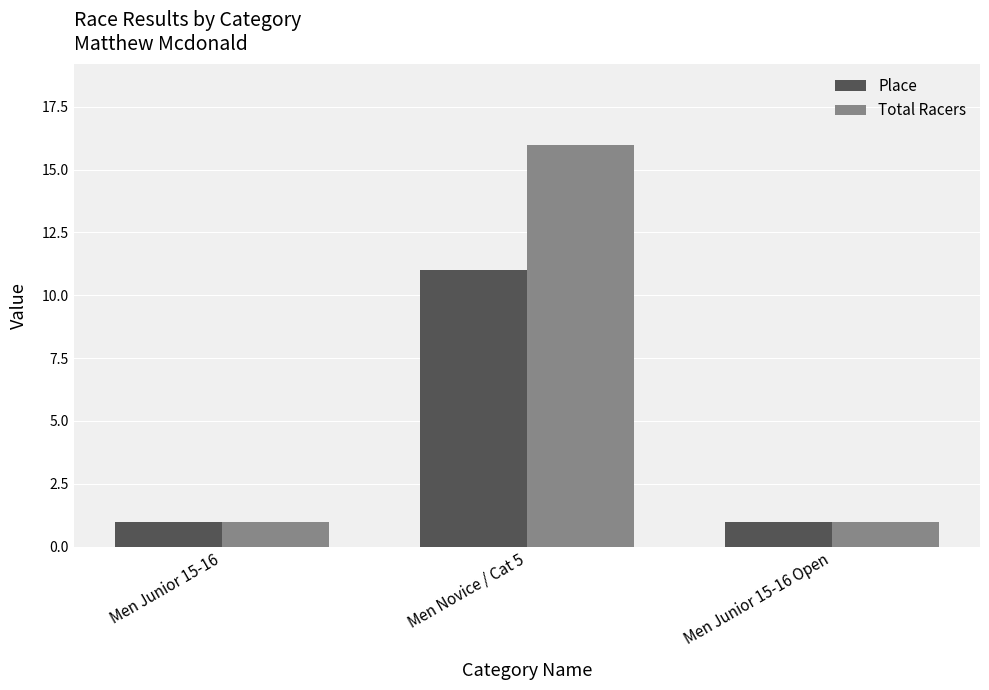

Reading left to right, transcribe all the data shown in this chart.

Place: 1	11	1
Total Racers: 1	16	1